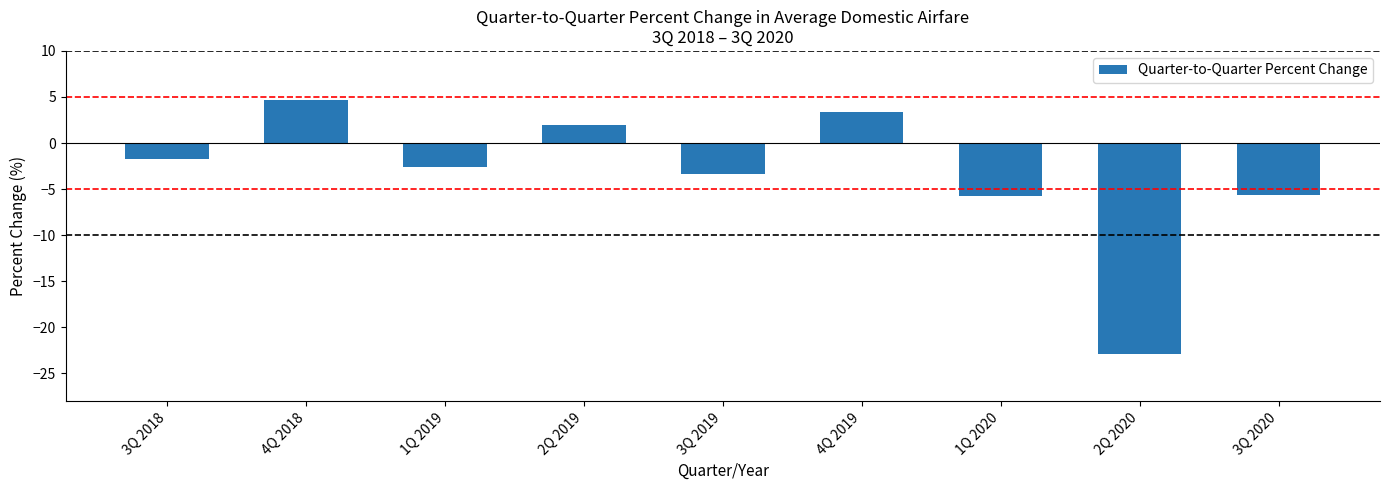

Which has a higher value, 3Q 2019 or 3Q 2020?

3Q 2019